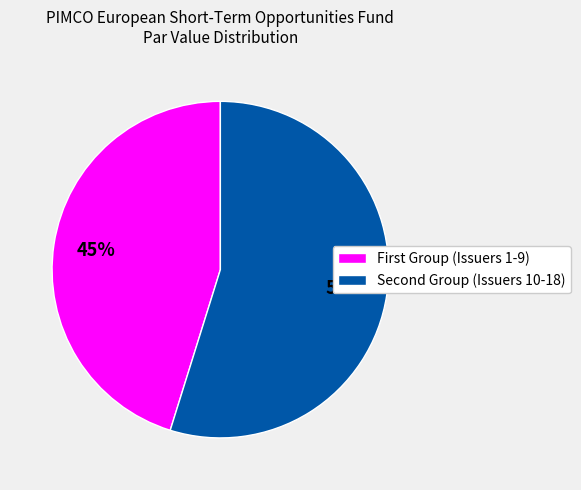

To the nearest percent, what is the difference between the largest and smallest slice percentages?

10%